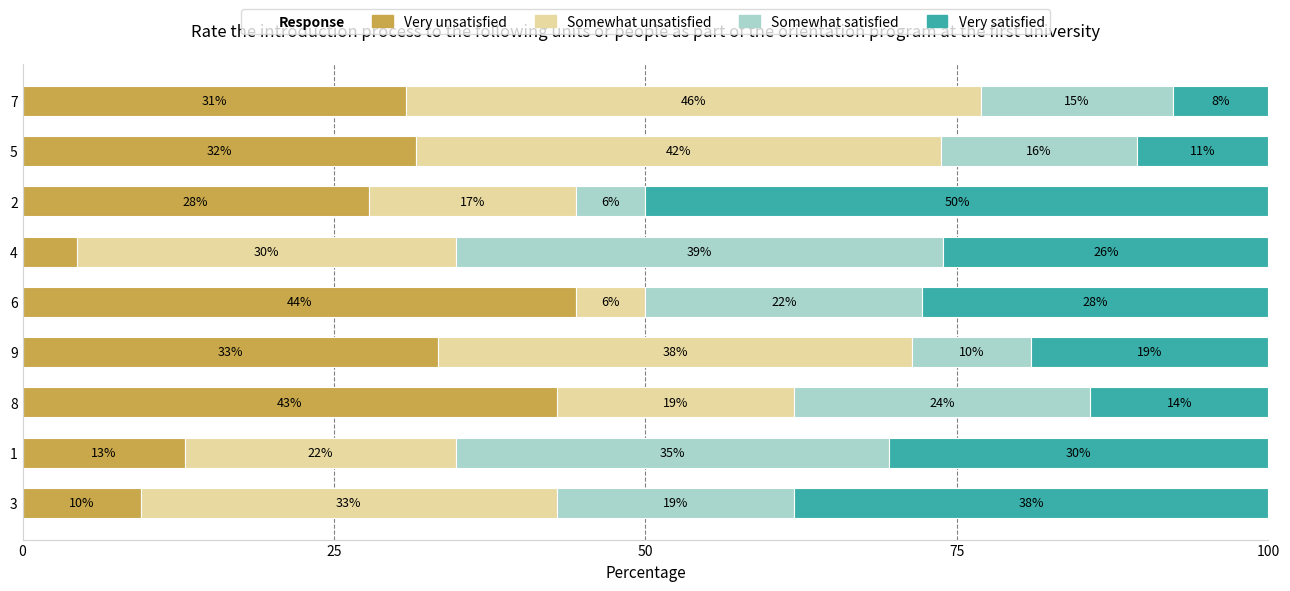

Reading right to left, what are all the values shown in this chart?

Very unsatisfied: 9.5	13.0	42.9	33.3	44.4	4.3	27.8	31.6	30.8
Somewhat unsatisfied: 33.3	21.7	19.0	38.1	5.6	30.4	16.7	42.1	46.2
Somewhat satisfied: 19.0	34.8	23.8	9.5	22.2	39.1	5.6	15.8	15.4
Very satisfied: 38.1	30.4	14.3	19.0	27.8	26.1	50.0	10.5	7.7